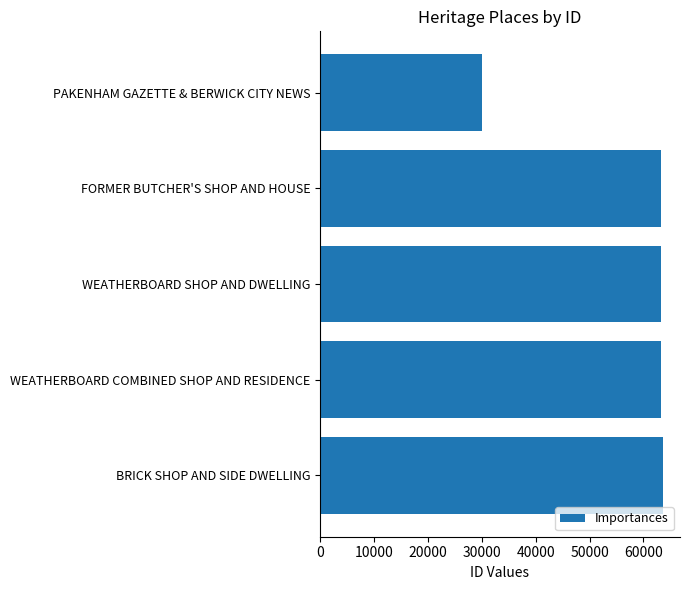

What is the maximum value shown in the chart?

63604